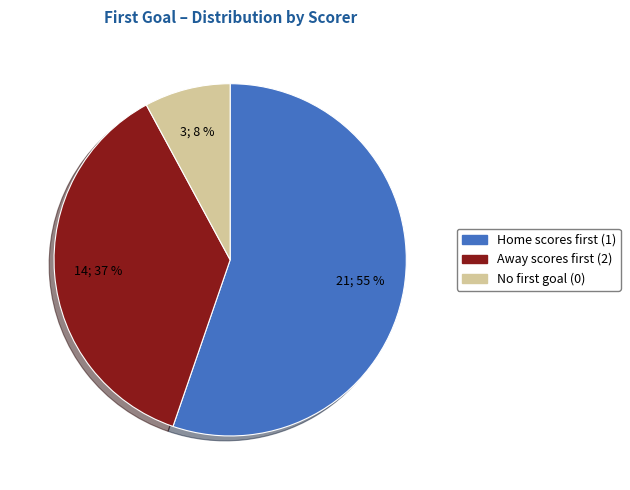

Is there any slice that represents more than half of the pie?

Yes